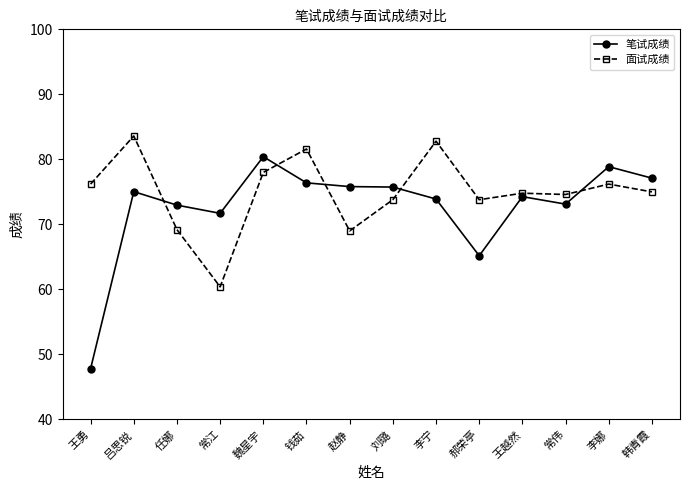

True or false: 面试成绩 has more than 1 interior local peaks.

True